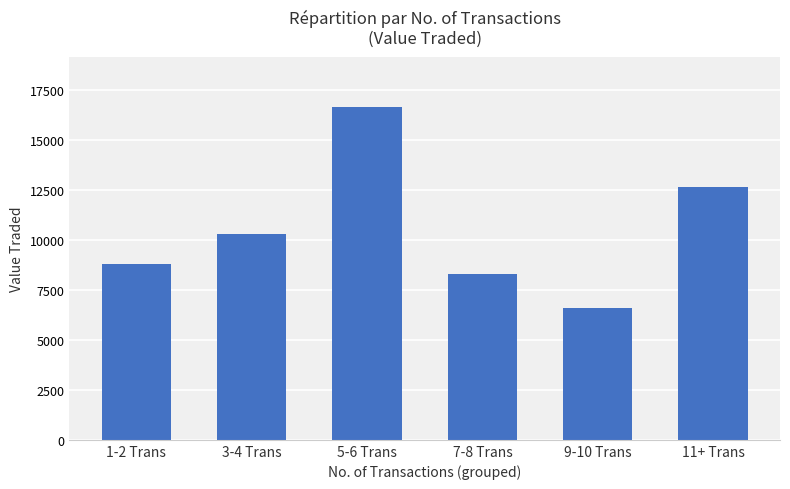

How many bars are there in total?

6